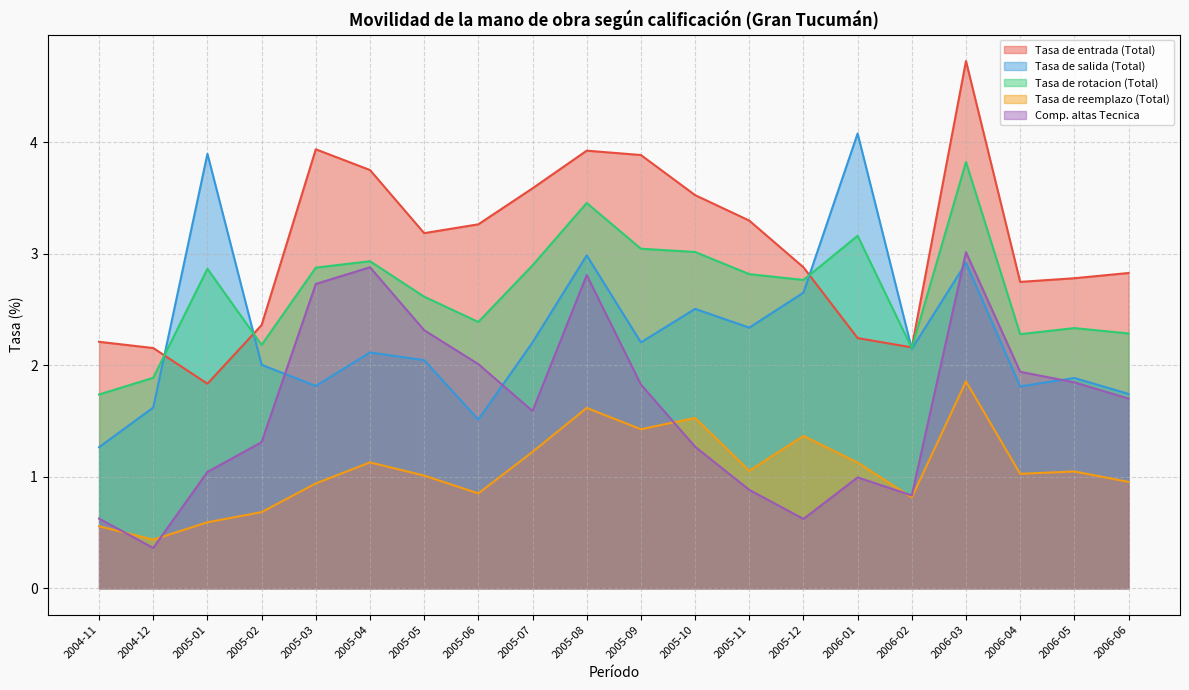

How many values in the Tasa de entrada (Total) series exceed 3?

10